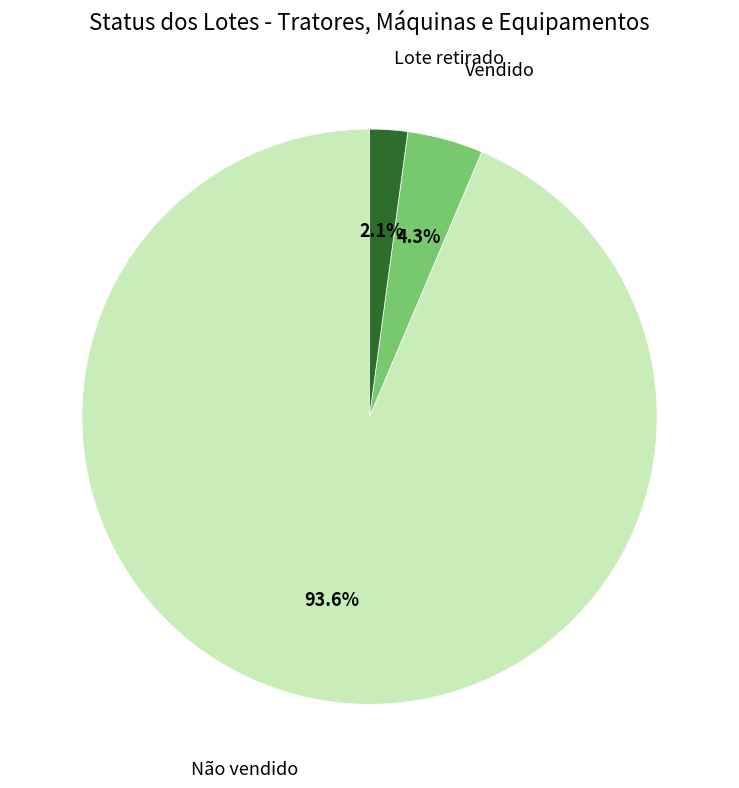

Is there any slice that represents more than half of the pie?

Yes